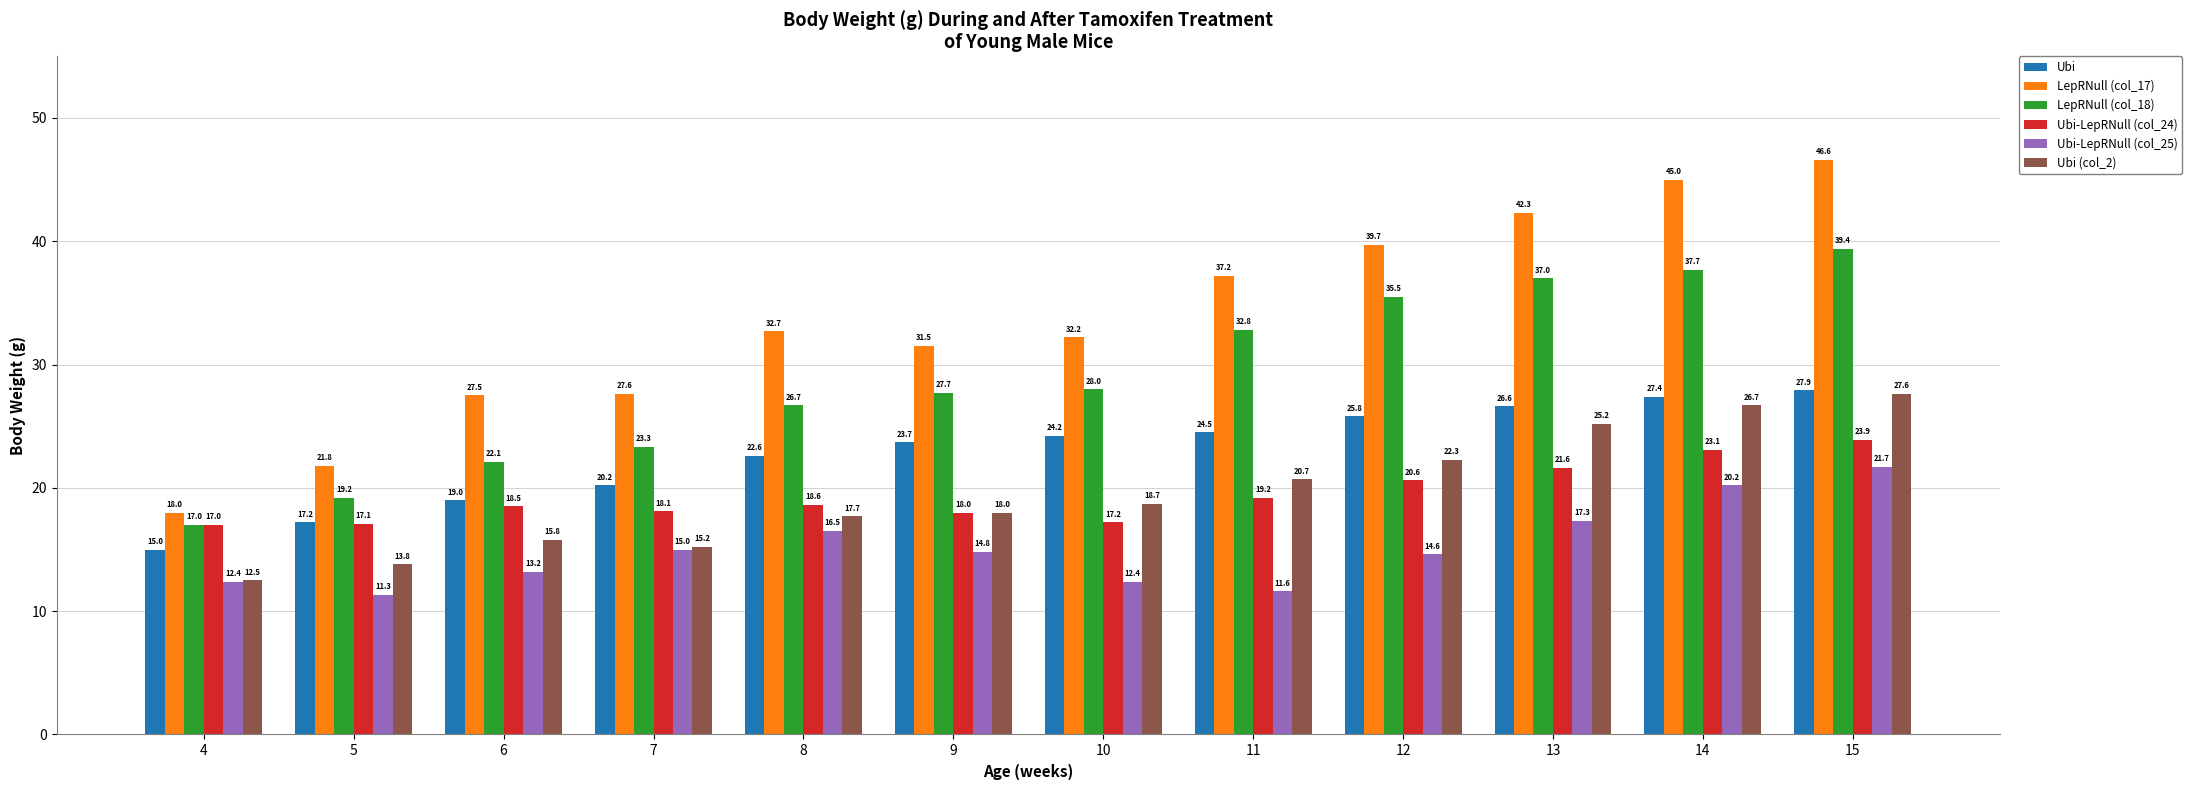

True or false: Ubi-LepRNull (col_24) has a value of 35.4 at 15.

False